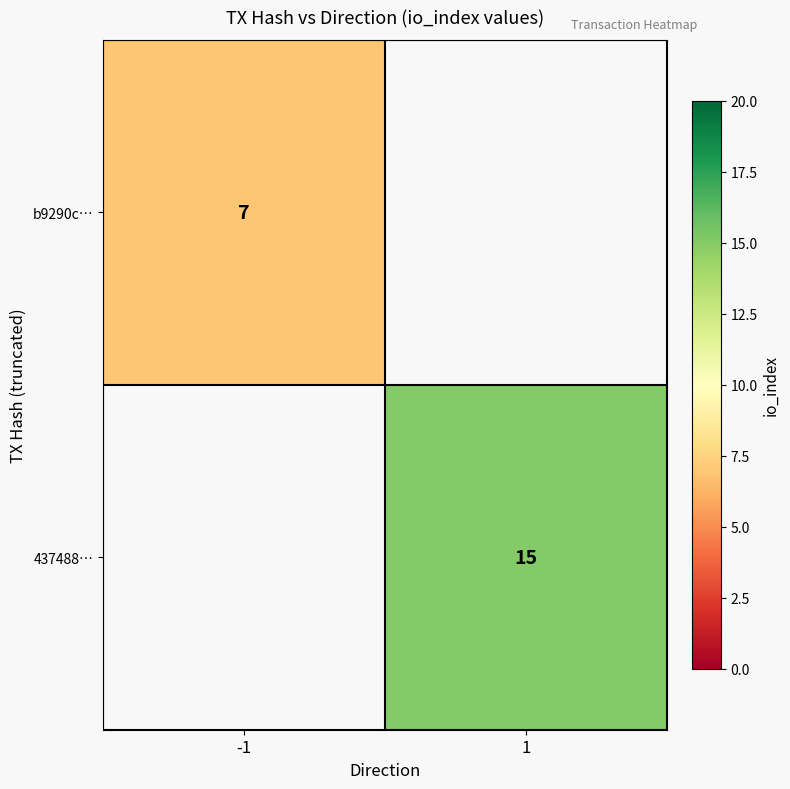

Is it true that 437488… equals 22 at 1?

False